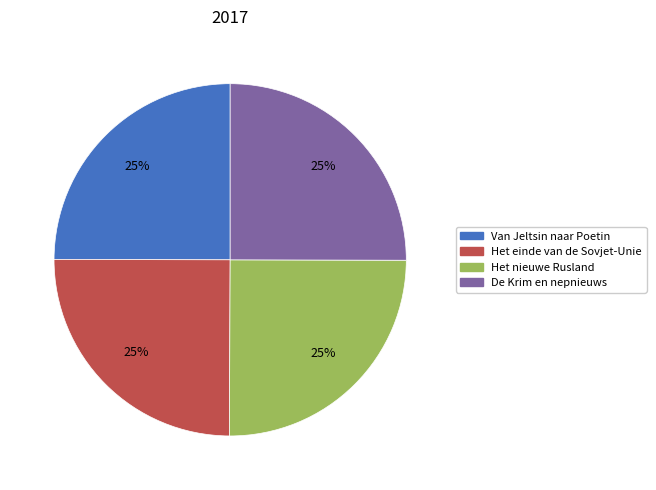

Count the number of slices in the pie.

4